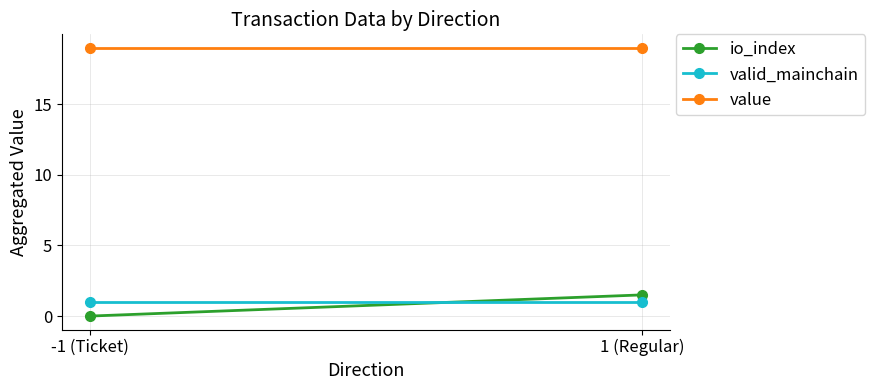

What is the difference between the maximum and minimum values in the io_index series?

1.5